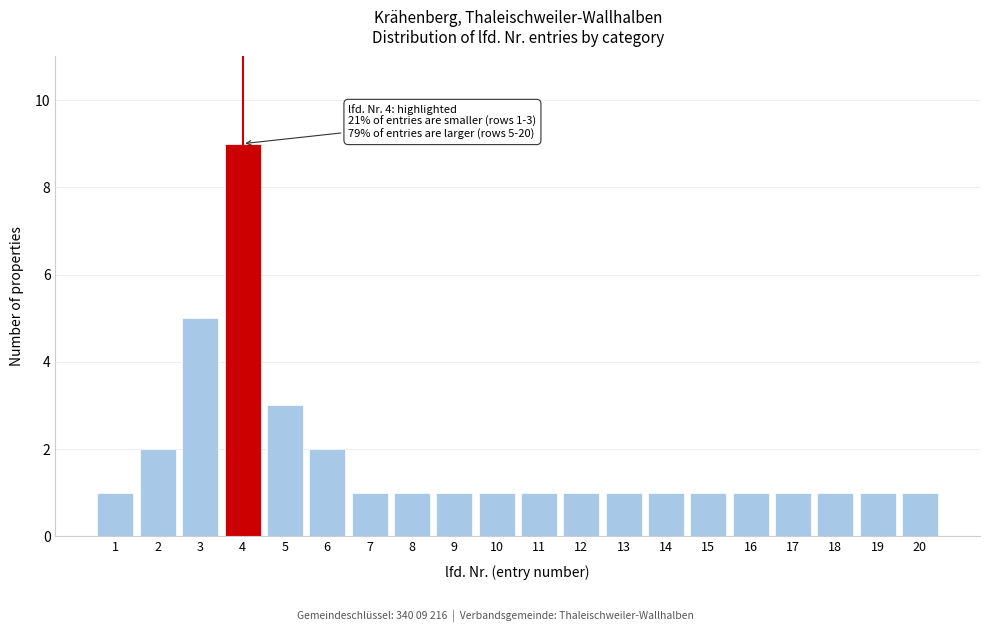

Reading left to right, list all the values displayed in this chart.

1	2	5	9	3	2	1	1	1	1	1	1	1	1	1	1	1	1	1	1